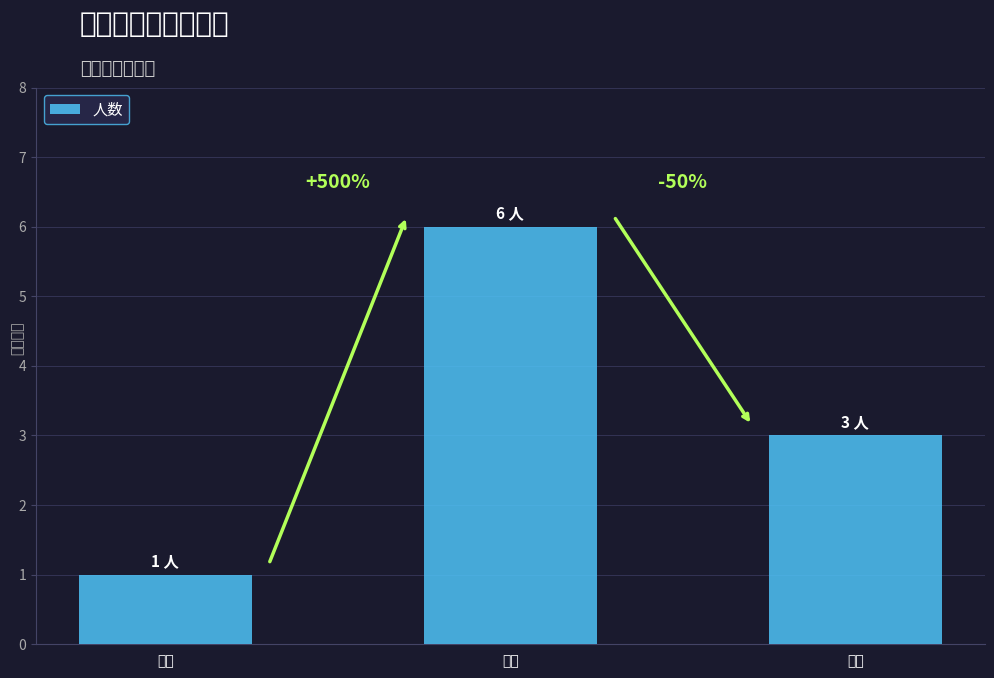

Reading right to left, what are all the values shown in this chart?

3	6	1